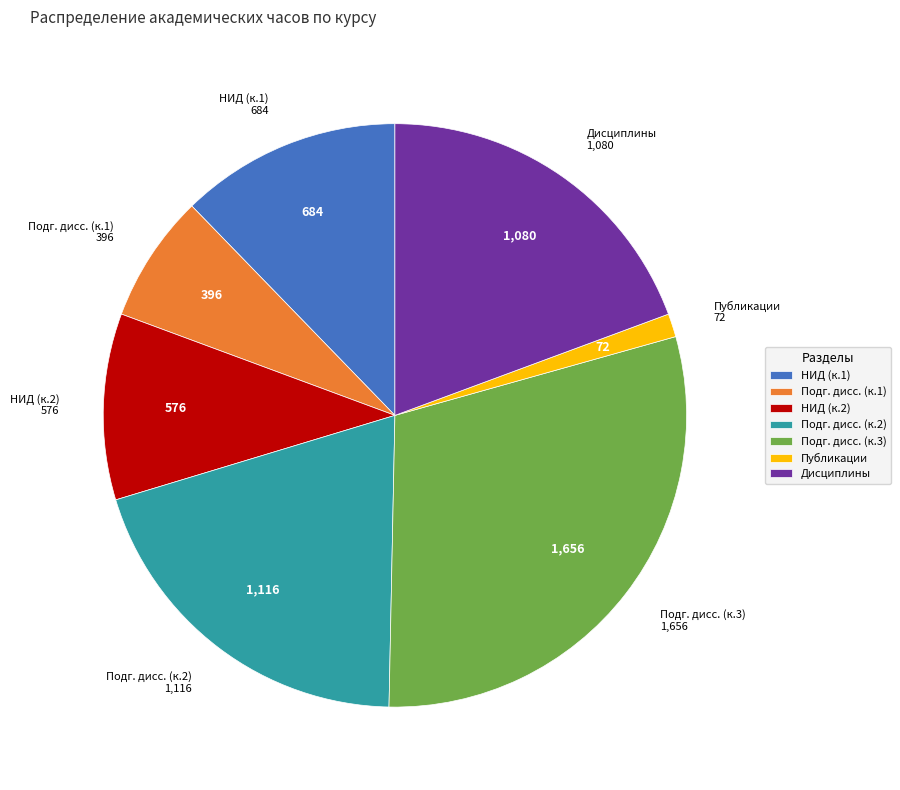

Does Подг. дисс. (к.3) represent more than half of the total?

No